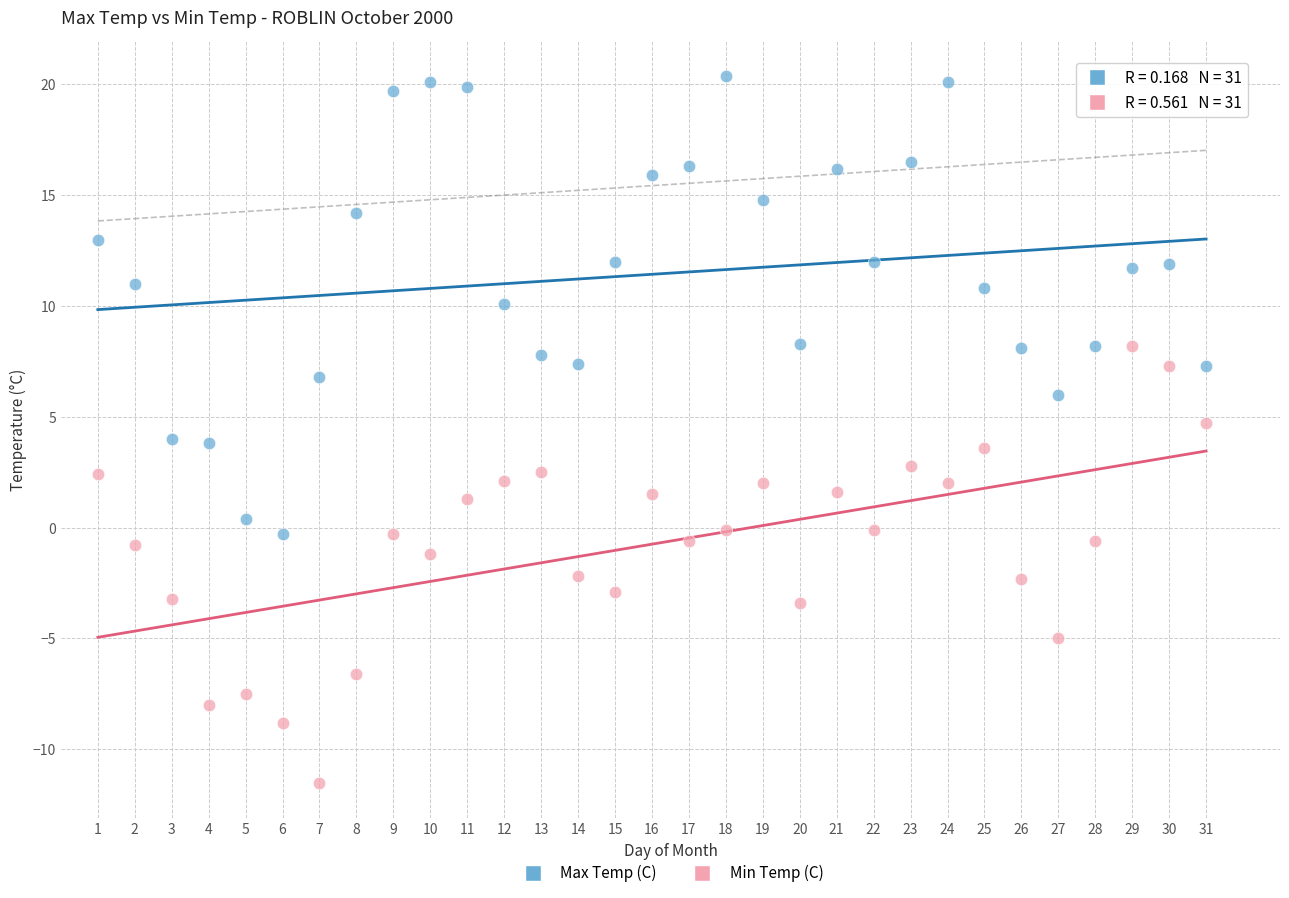

What are all the series names shown in the legend?

Max Temp (C), Min Temp (C)